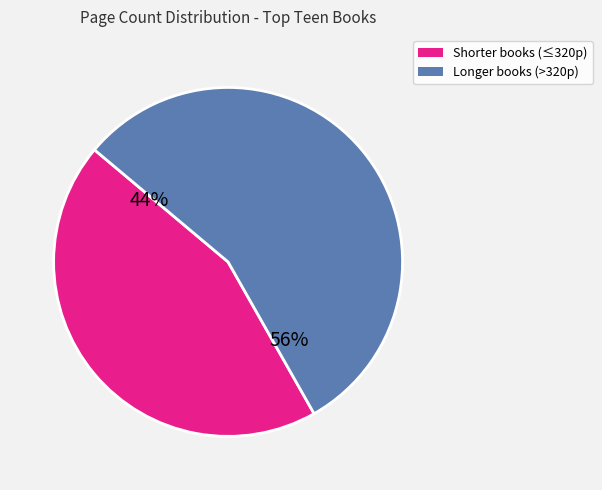

How many slices are in this pie chart?

2